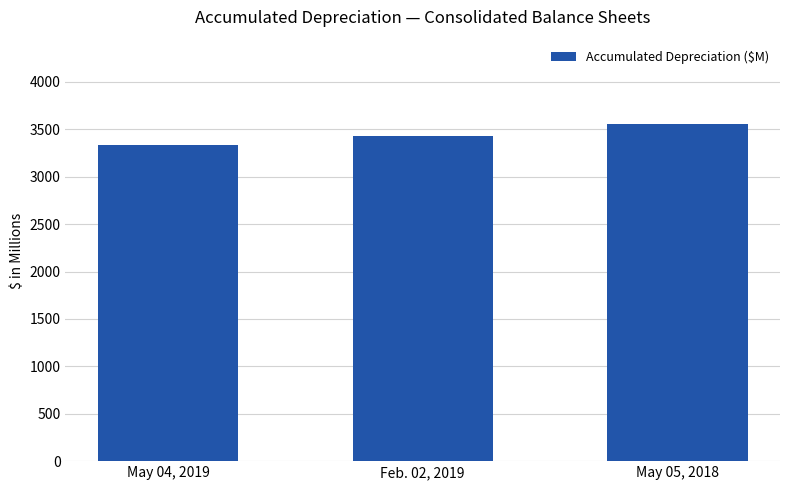

What is the change in value from May 04, 2019 to May 05, 2018?

+217